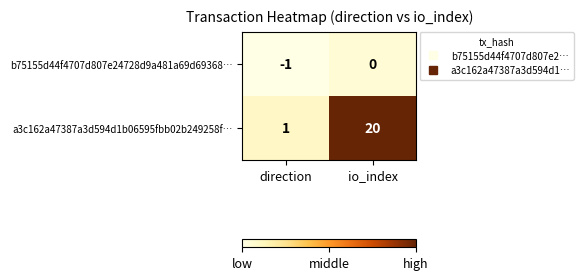

What is the spread (max minus min) of values at direction?

2